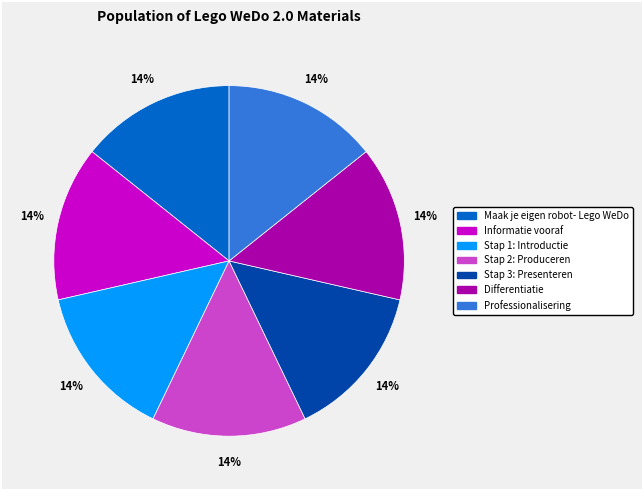

Combined, do Maak je eigen robot- Lego WeDo and Stap 2: Produceren account for over 50%?

No